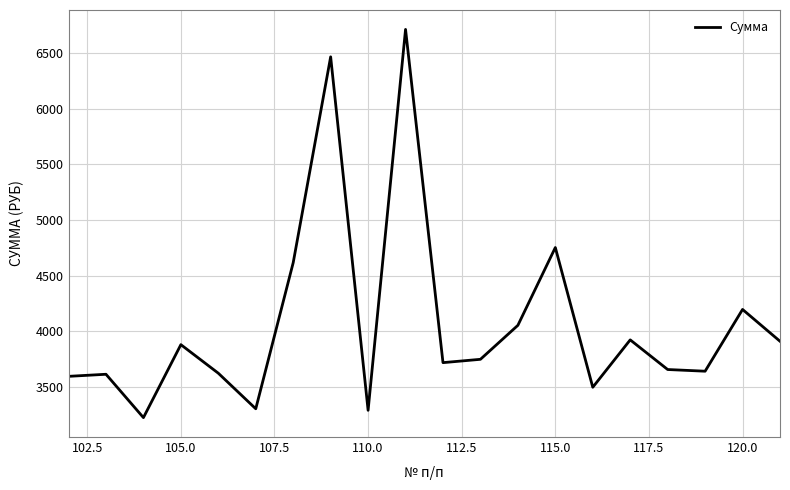

What is the difference between the maximum and minimum values?

3489.1